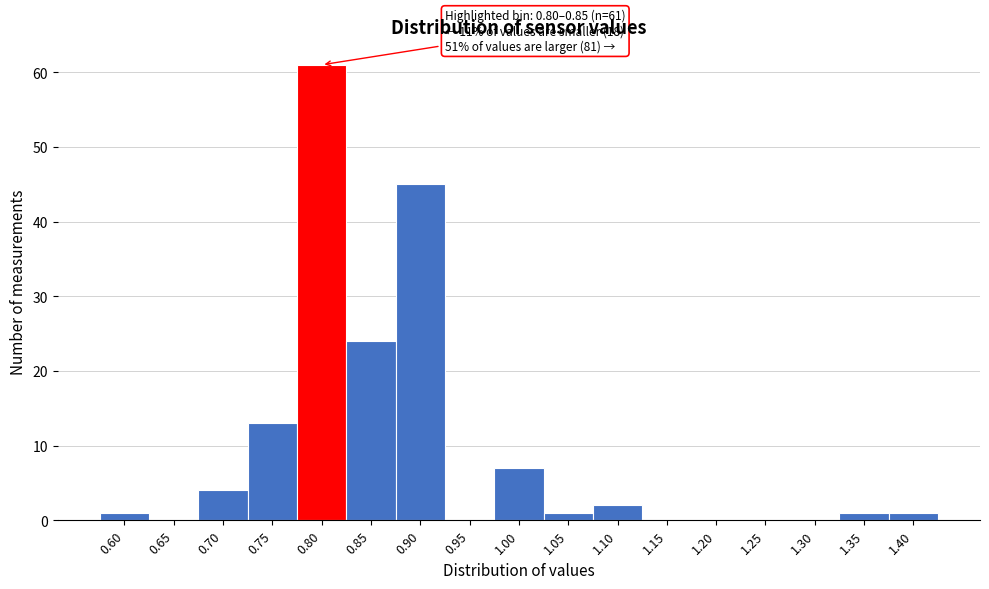

Reading left to right, what are all the values shown in this chart?

0.60=1	0.65=0	0.70=4	0.75=13	0.80=61	0.85=24	0.90=45	0.95=0	1.00=7	1.05=1	1.10=2	1.15=0	1.20=0	1.25=0	1.30=0	1.35=1	1.40=1